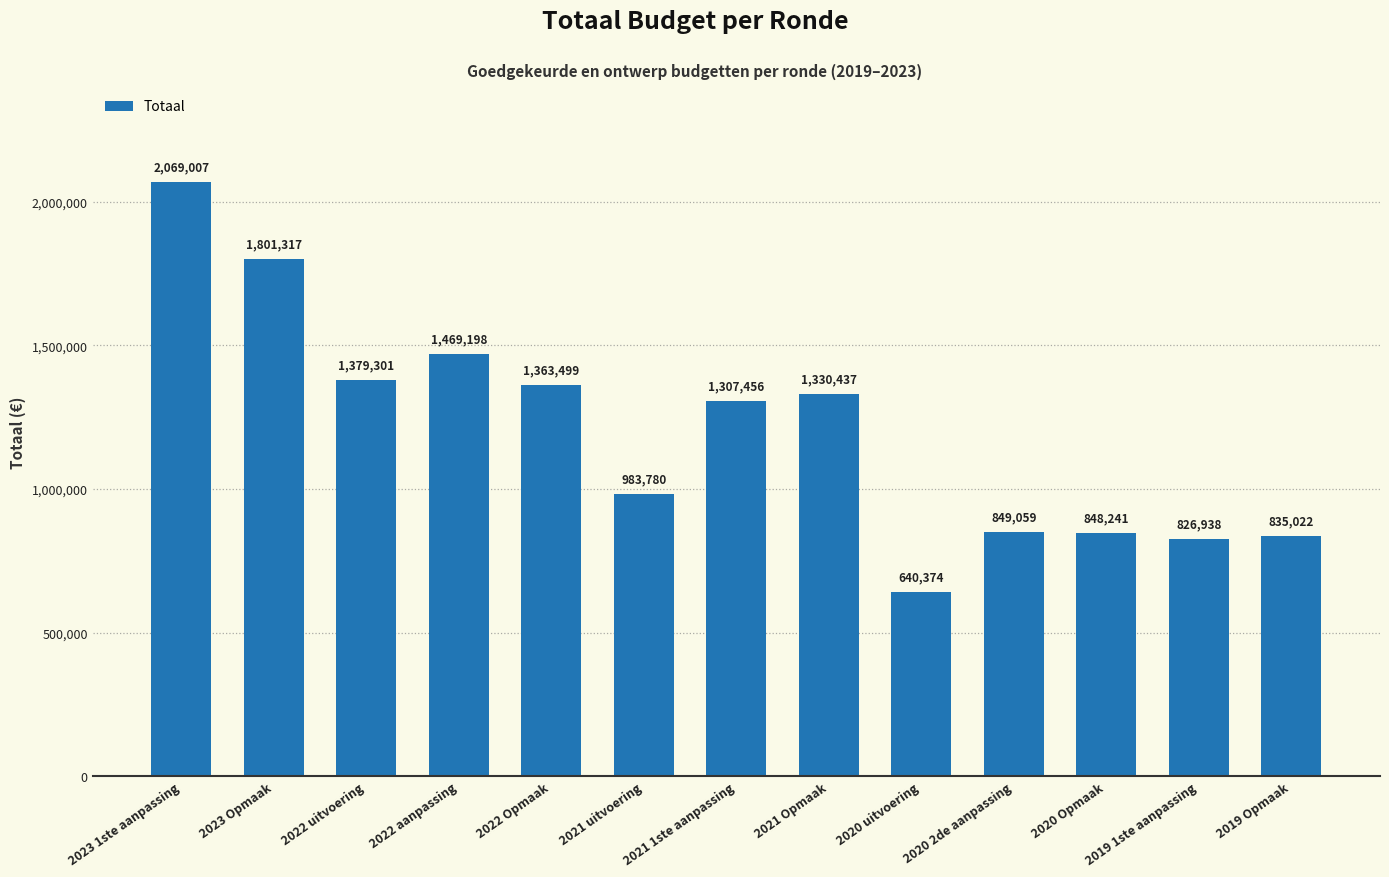

Approximately how many times larger is the value at 2022 Opmaak compared to 2023 Opmaak?

0.8